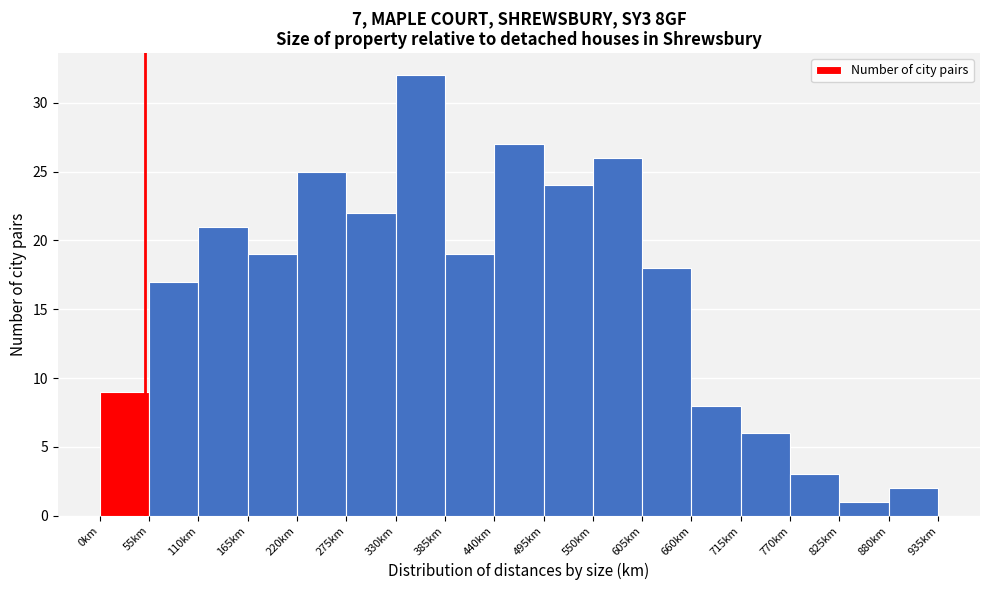

Reading left to right, transcribe this chart: for each bar, give the range it covers on the x-axis and its height. Neither the bar edges nor the heights are printed on the chart, so give them approximately, as read against the axes.

0 to 55: 9
55 to 110: 17
110 to 165: 21
165 to 220: 19
220 to 275: 25
275 to 330: 22
330 to 385: 32
385 to 440: 19
440 to 495: 27
495 to 550: 24
550 to 605: 26
605 to 660: 18
660 to 715: 8
715 to 770: 6
770 to 825: 3
825 to 880: 1
880 to 935: 2